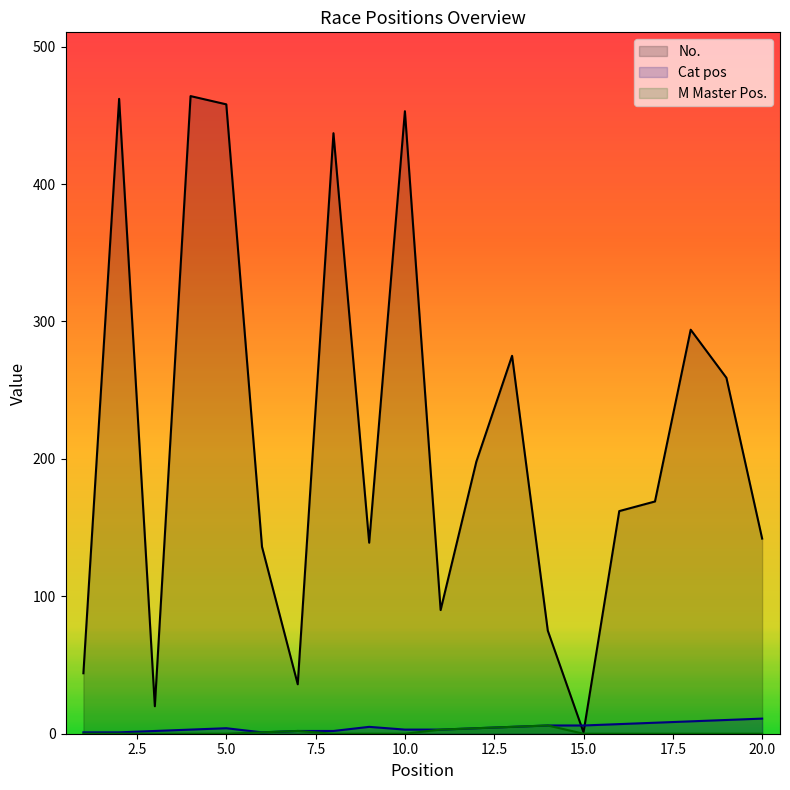

Which series changed the most between 6 and 15?

No.